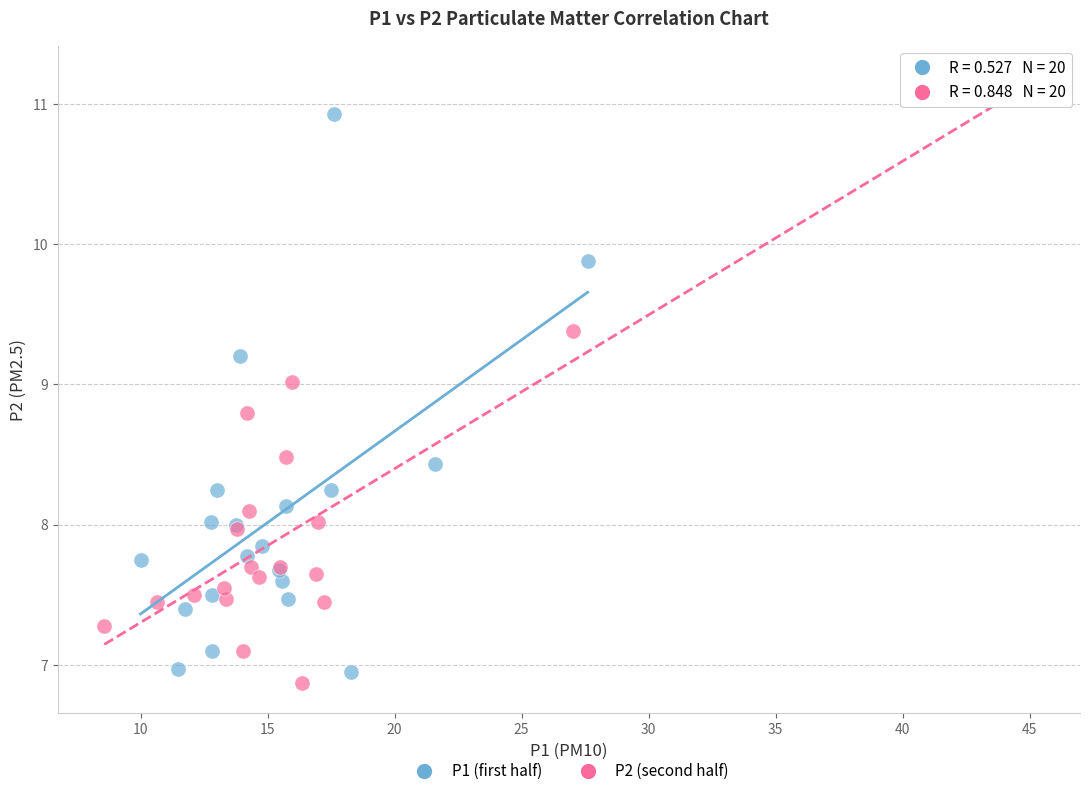

Which series reaches the maximum Y coordinate?

P2 (second half)